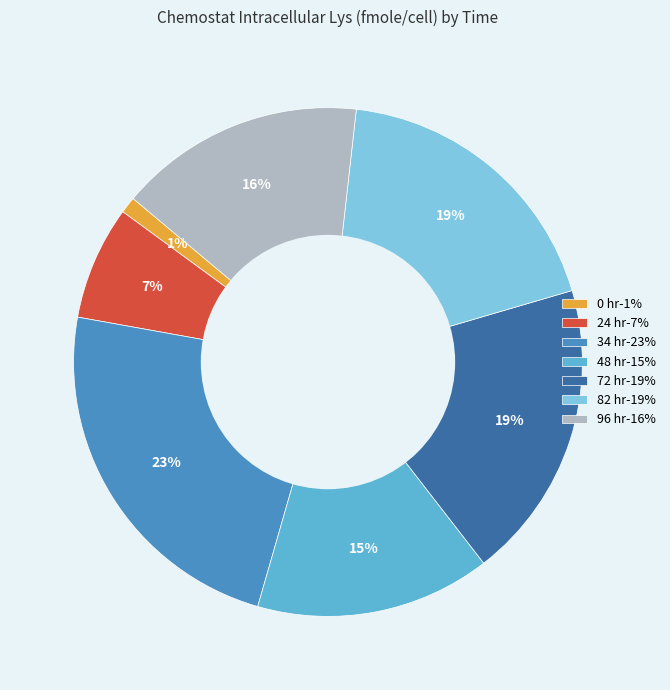

What percentage is the 48 hr slice, to the nearest percent?

15%